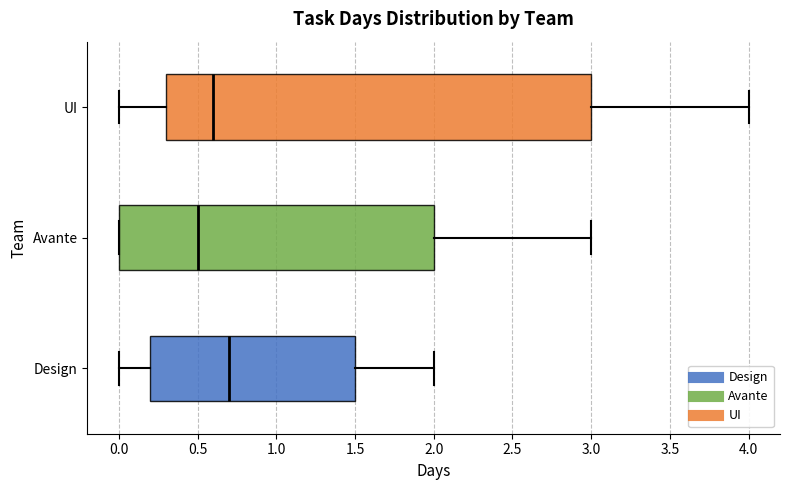

Reading bottom to top, transcribe this box plot: for each box, give where its median line is, the range the box spans, and where its two whiskers end, as read against the x-axis. The values are not printed on the chart, so give them approximately, as read against the axis.

Design: median 0.7, box 0.2 to 1.5, whiskers 0.0 to 2.0
Avante: median 0.5, box 0.0 to 2.0, whiskers 0.0 to 3.0
UI: median 0.6, box 0.3 to 3.0, whiskers 0.0 to 4.0